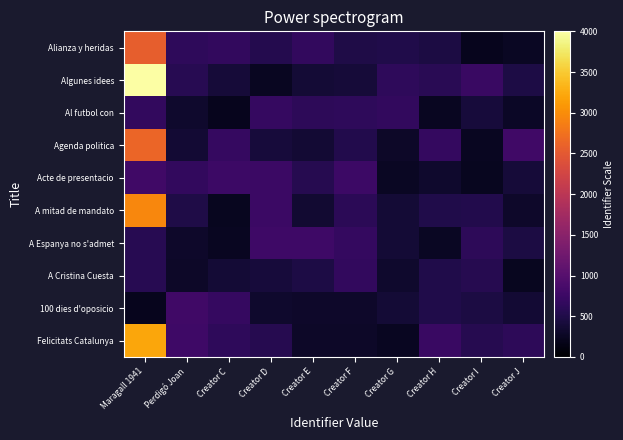

What is the greatest value displayed?

8469.9